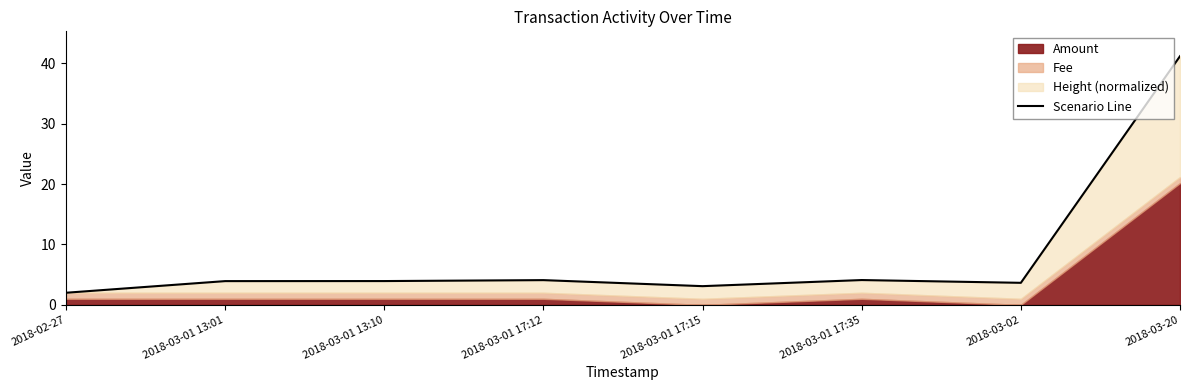

What is the difference between the second highest and second lowest values?

1.0